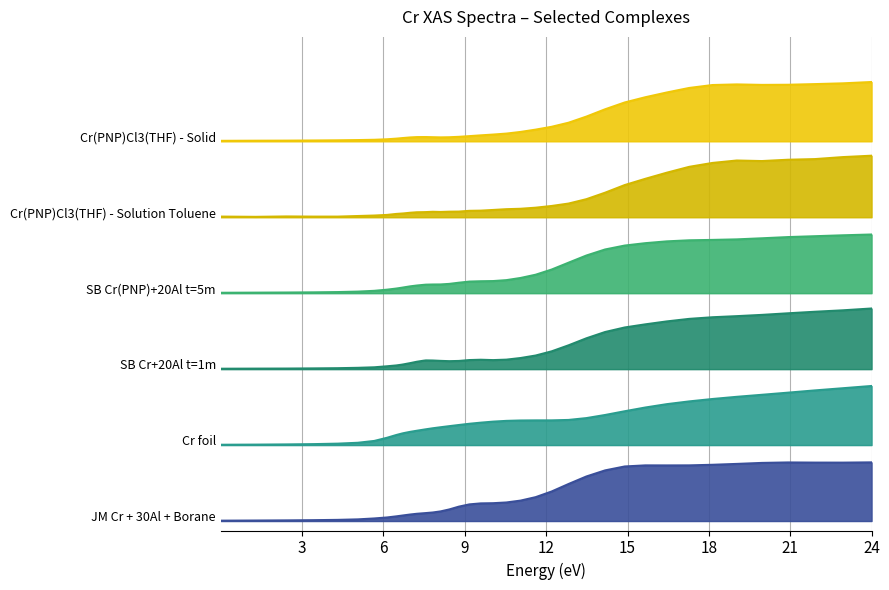

What is the difference between the maximum and minimum values in the Cr(PNP)Cl3(THF) - Solution Toluene series?

0.6